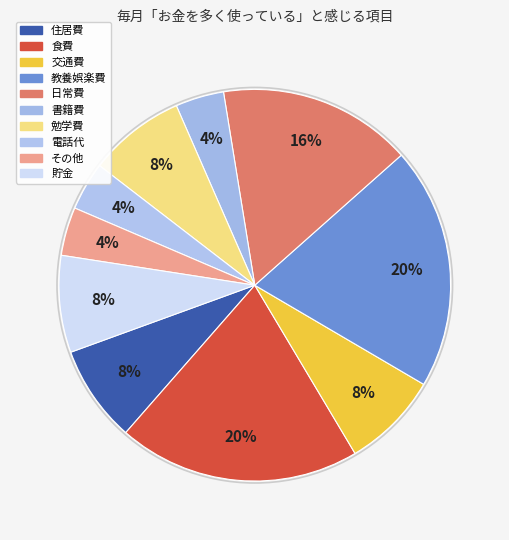

What percentage is NOT represented by 勉学費?

92.0%